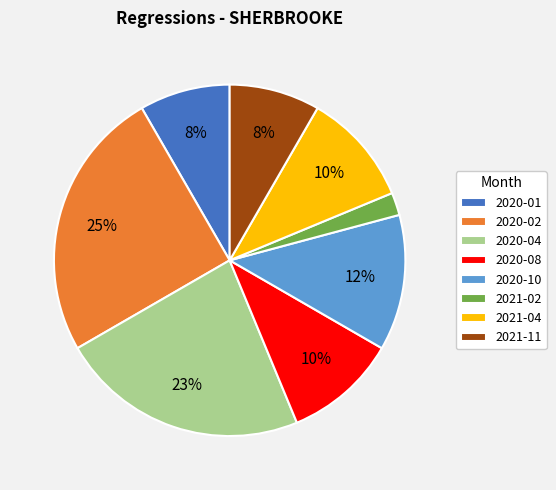

What percentage is the 2020-04 slice, to the nearest percent?

23%